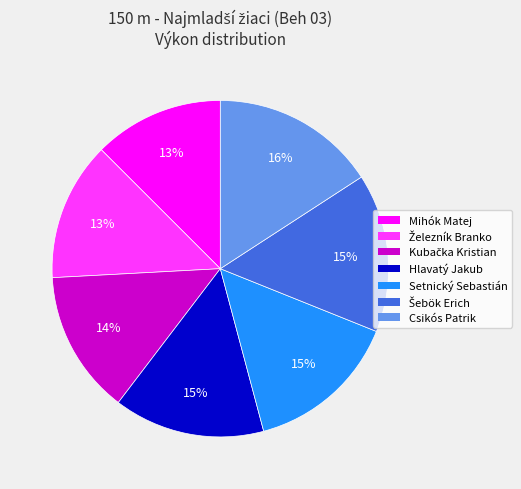

To the nearest percent, what percentage of the pie is Mihók Matej?

13%